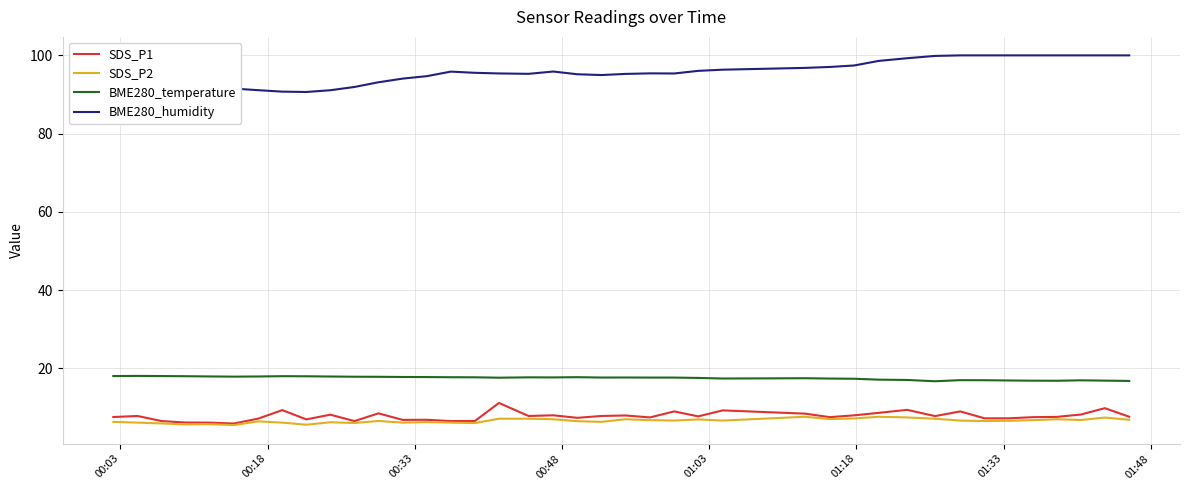

True or false: BME280_temperature and SDS_P1 intersect in this chart.

False